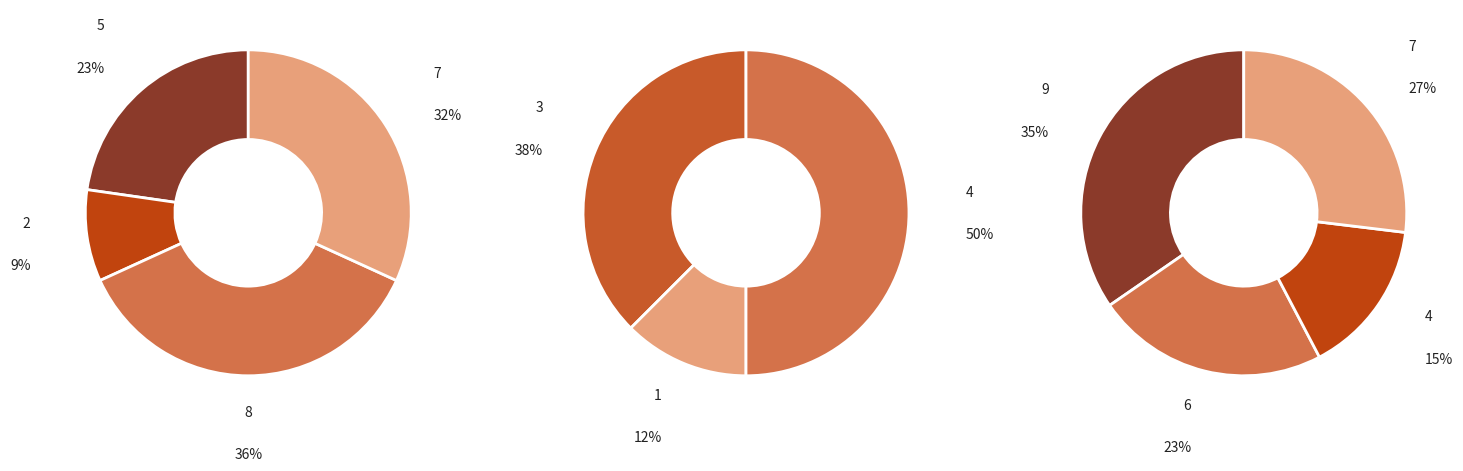

Is it true that 4 is 1% of the pie?

False